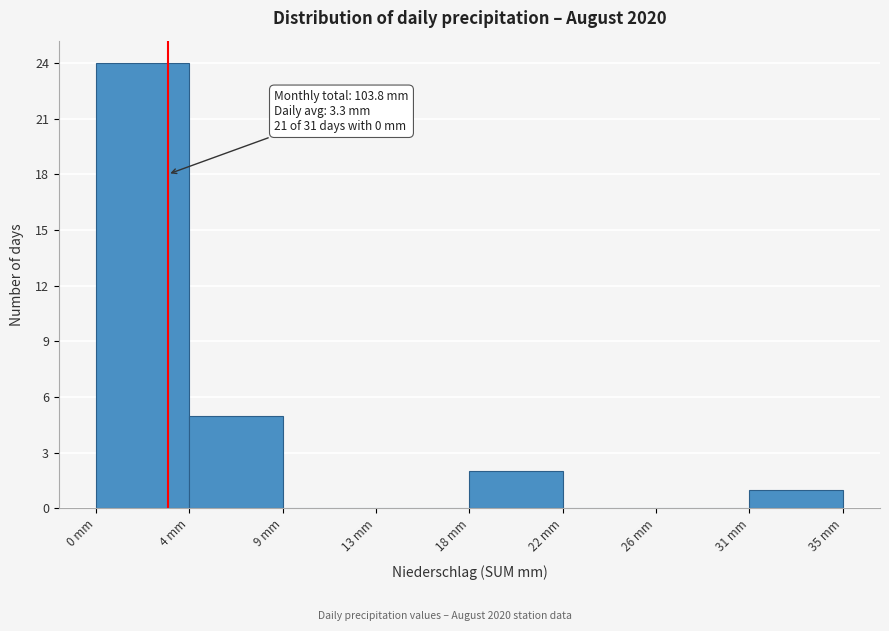

Reading left to right, transcribe all the data shown in this chart.

0 mm=24	4 mm=5	9 mm=0	13 mm=0	18 mm=2	22 mm=0	26 mm=0	31 mm=1